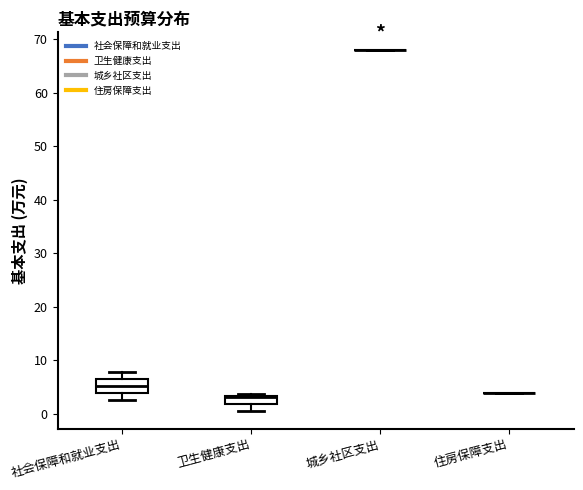

Which box is the tallest, from its lower edge to its upper edge?

社会保障和就业支出